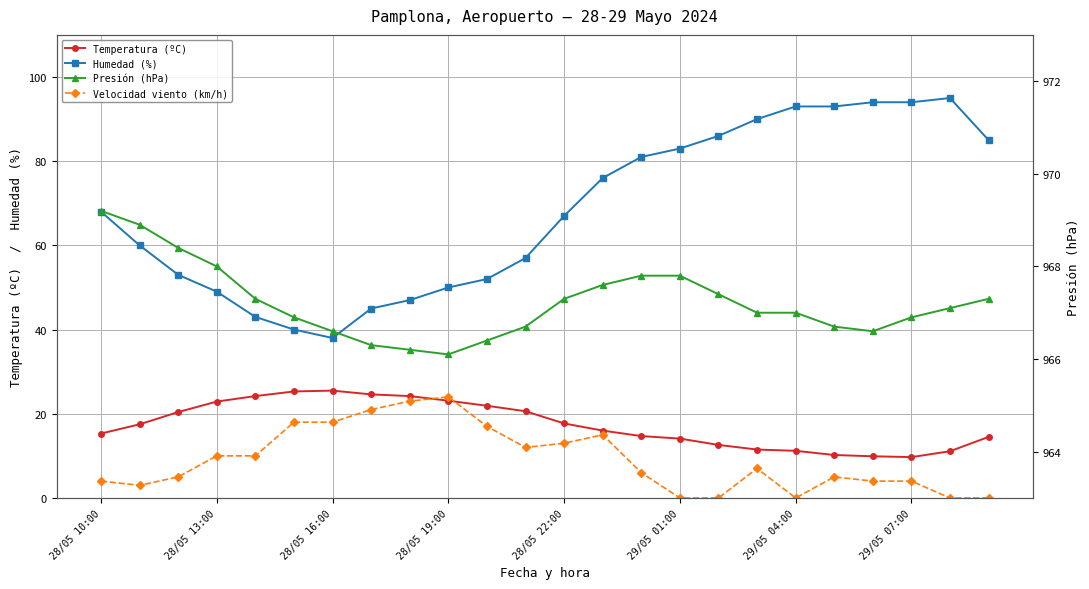

After their last crossing, which series has the higher values: Velocidad viento (km/h) or Temperatura (ºC)?

Temperatura (ºC)